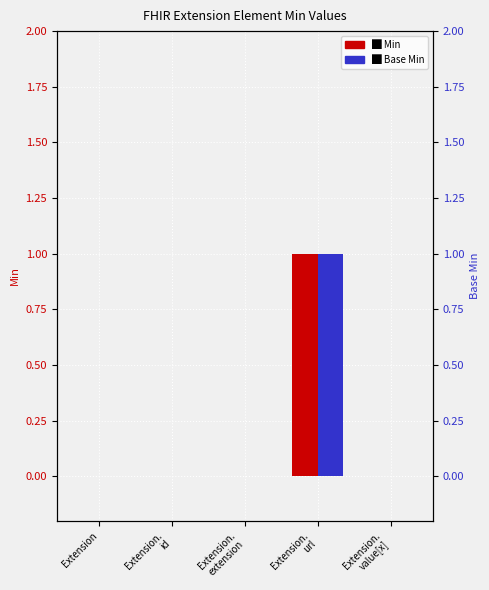

Is it true that Min equals 0 at Extension.
id?

True